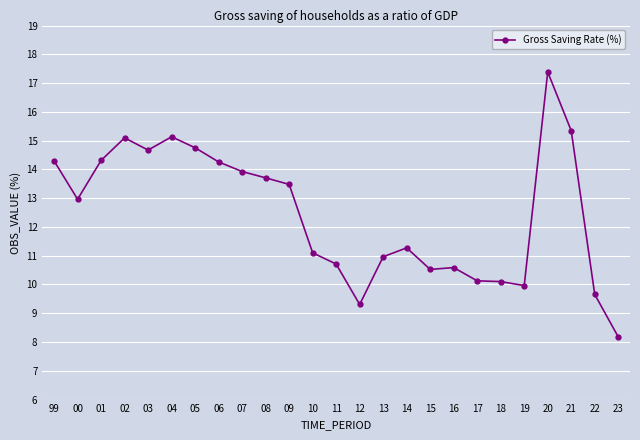

Does the chart display data point markers on the line(s)?

Yes